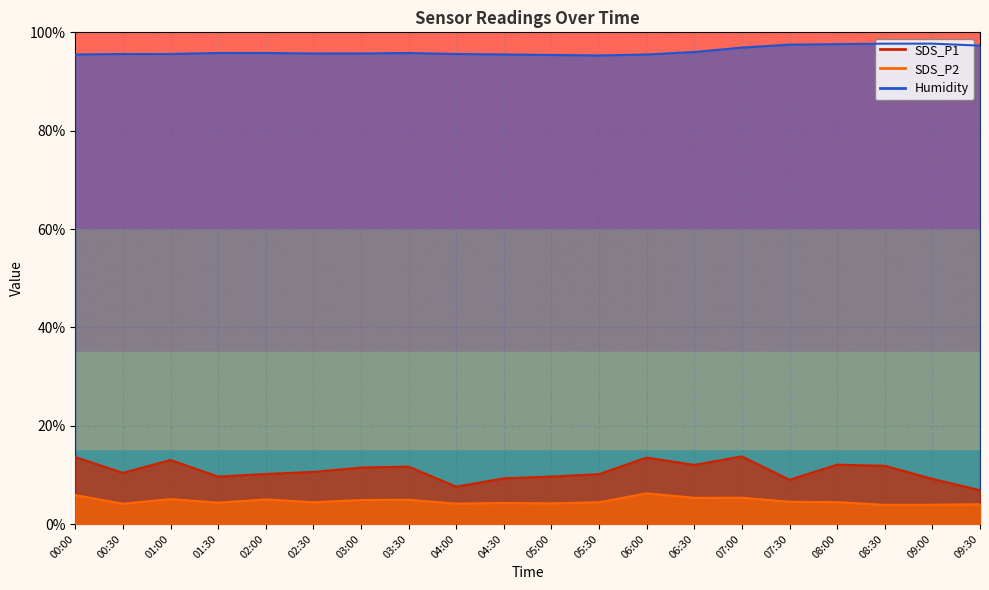

True or false: SDS_P1 and Humidity cross at least once.

False